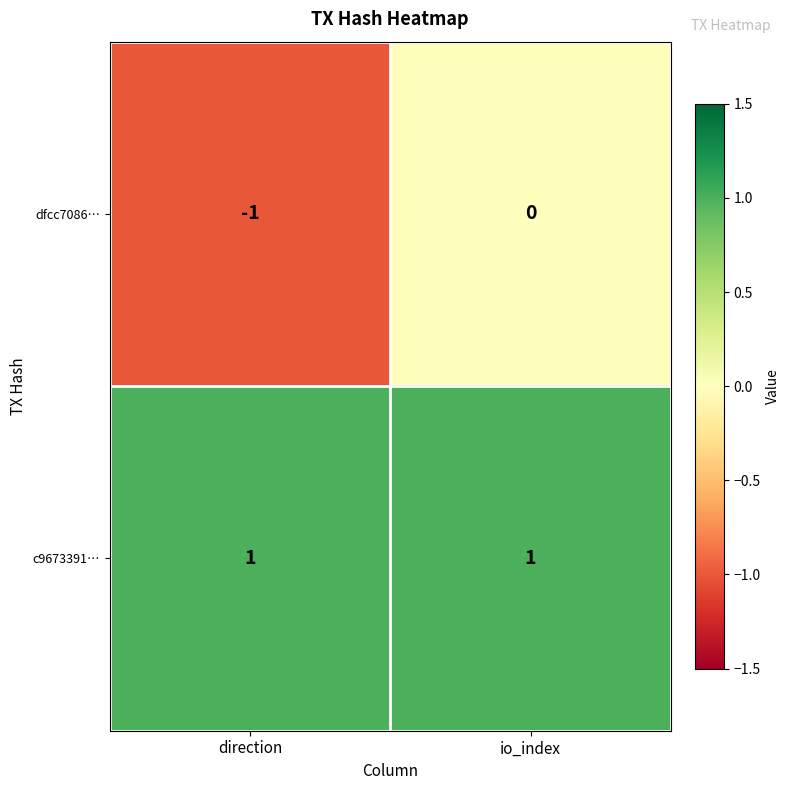

Reading left to right, extract all data points from this chart.

dfcc7086…: direction=-1	io_index=0
c9673391…: direction=1	io_index=1